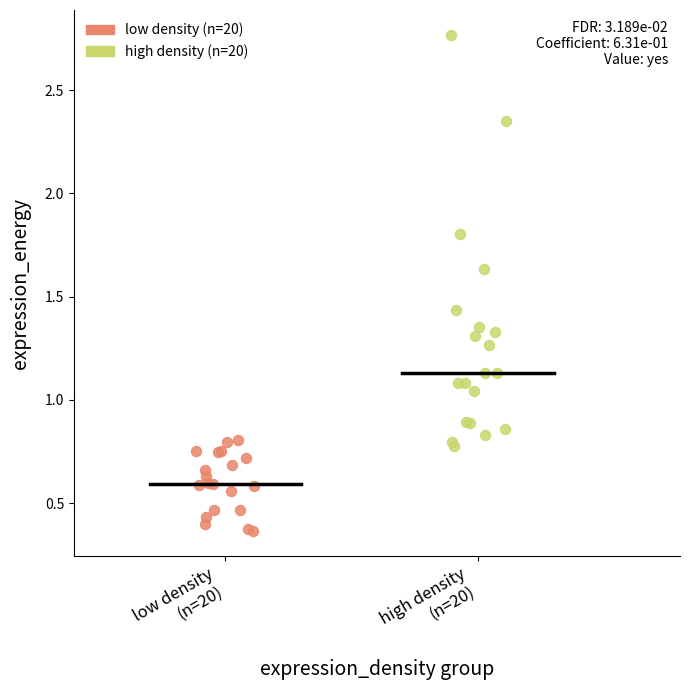

Which series contains the highest Y value?

high density (n=20)